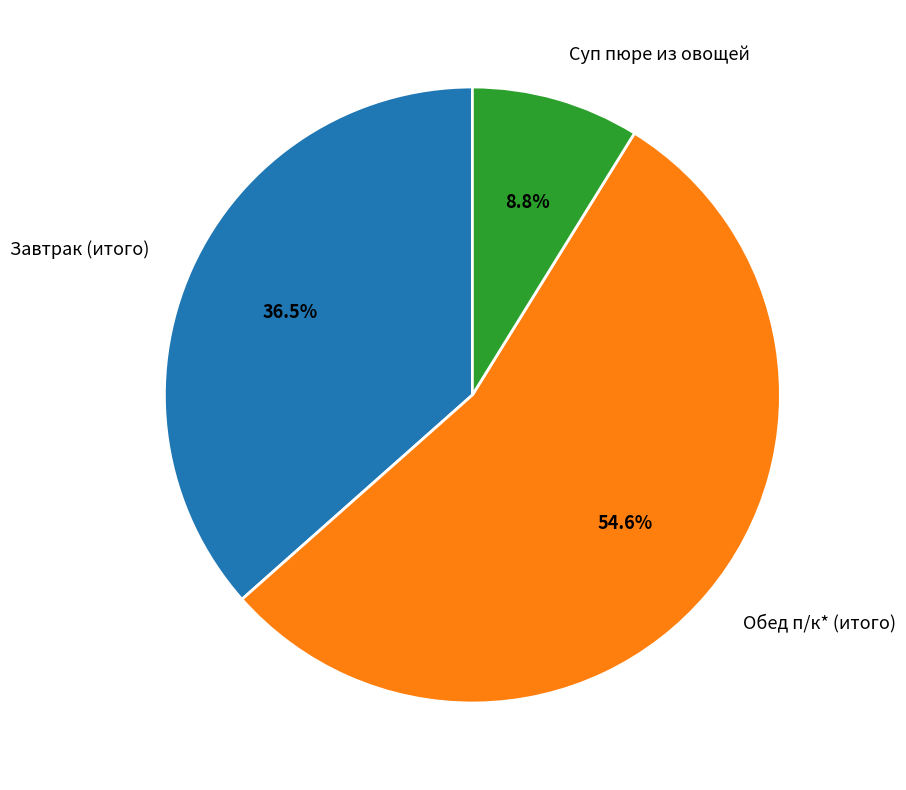

Which slice is the smallest?

Суп пюре из овощей